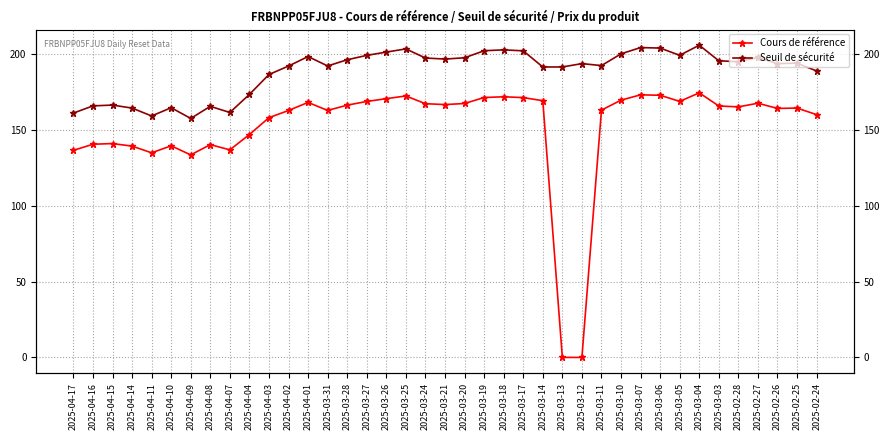

Rank the series by their average value, from highest to lowest.

Seuil de sécurité, Cours de référence